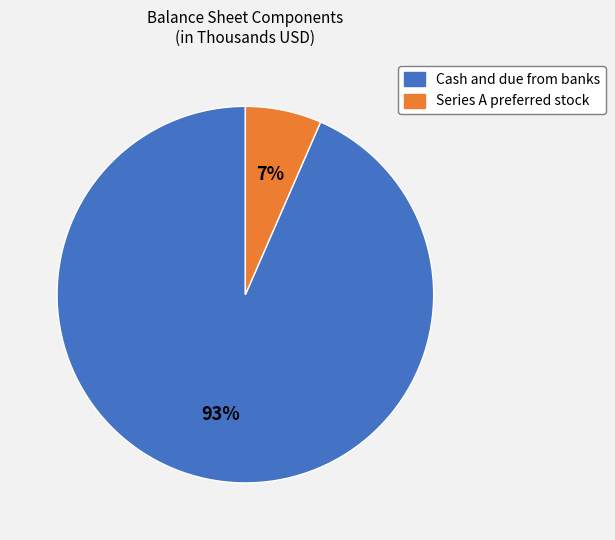

Does Series A preferred stock account for over 50% of the chart?

No